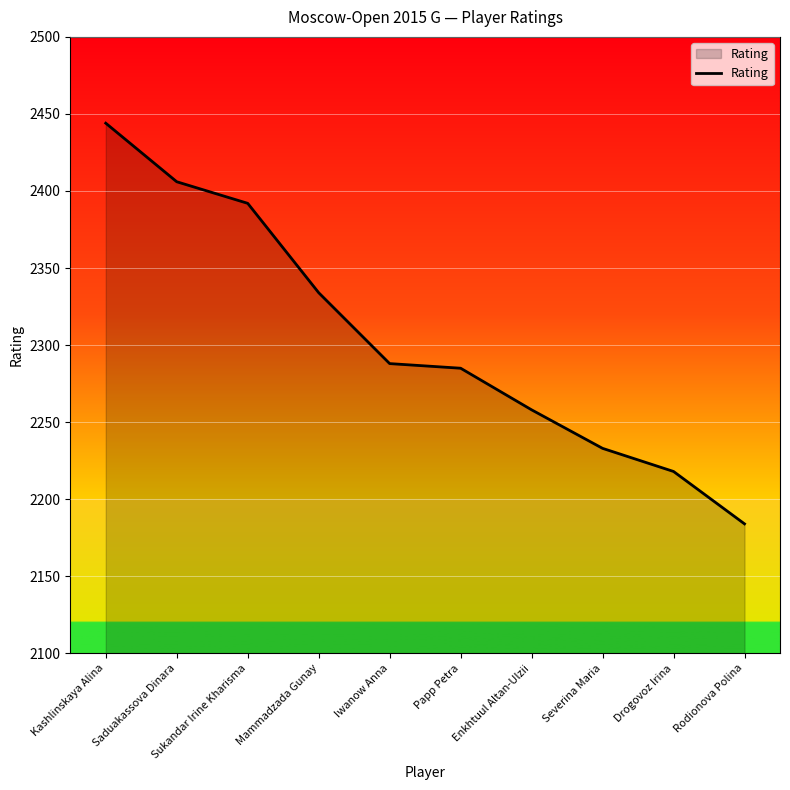

At which label does the data first exceed 2288?

Kashlinskaya Alina